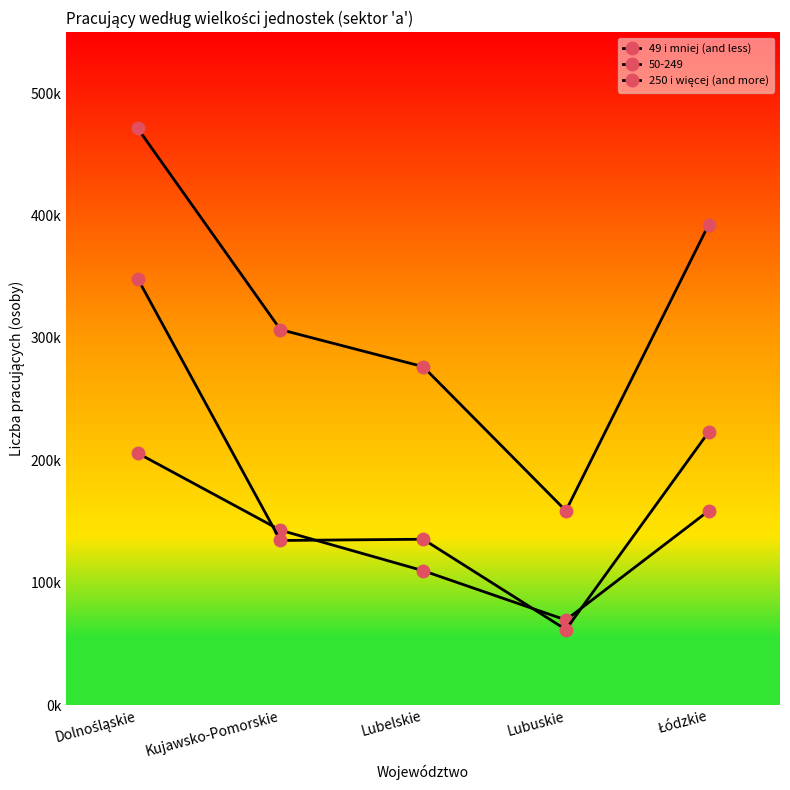

What is the difference between the 250 i więcej (and more) values at Dolnośląskie and Łódzkie?

125452